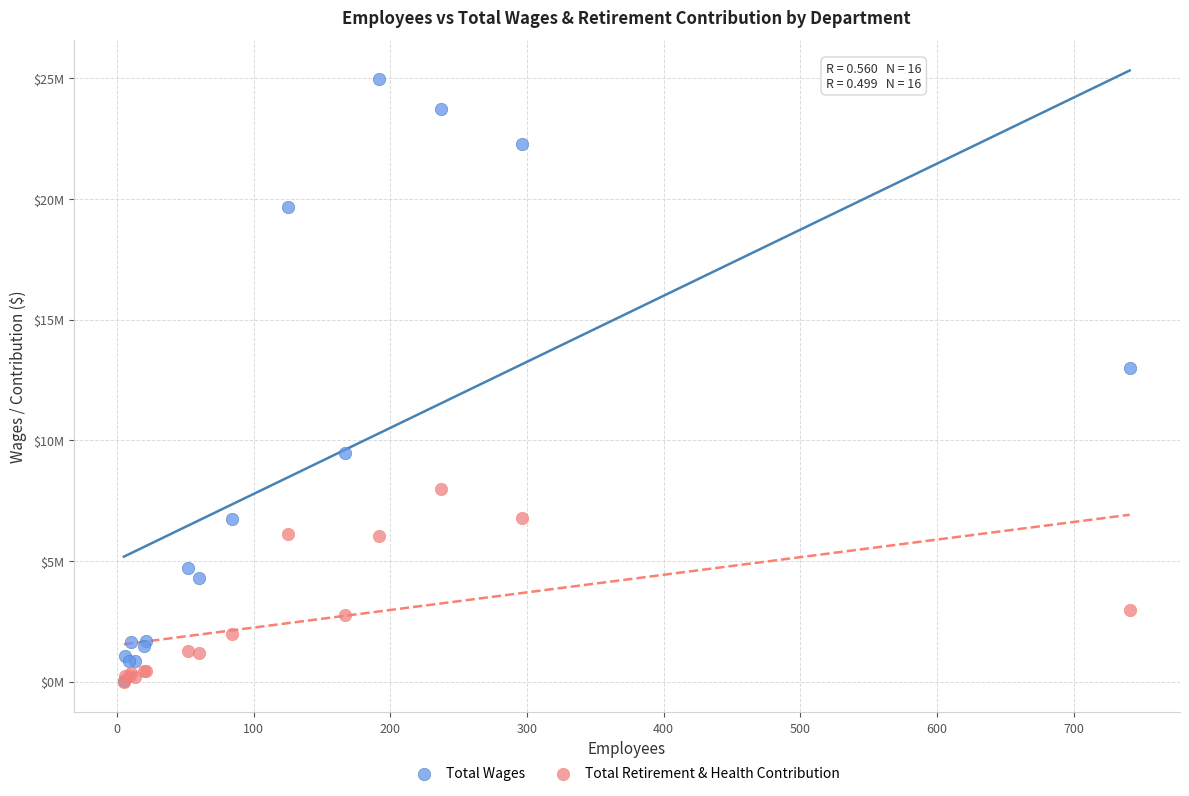

What are all the series names shown in the legend?

Total Wages, Total Retirement & Health Contribution